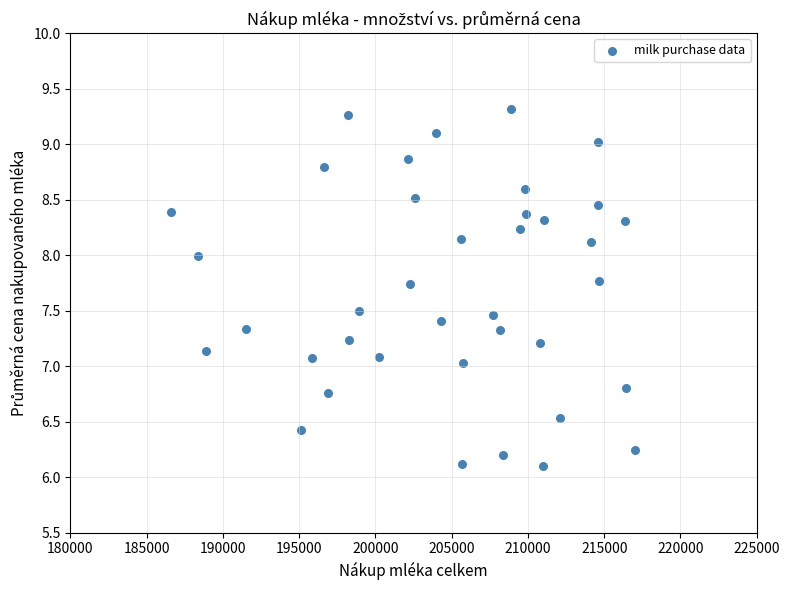

What is the range of Y values (max minus min)?

3.2